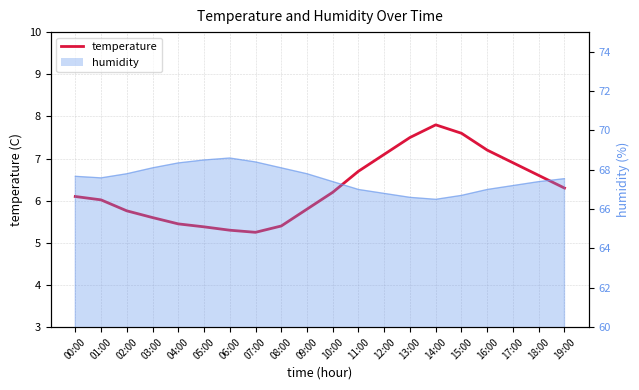

Reading left to right, transcribe all the data shown in this chart.

00:00=6.1	01:00=6.0	02:00=5.8	03:00=5.6	04:00=5.5	05:00=5.4	06:00=5.3	07:00=5.2	08:00=5.4	09:00=5.8	10:00=6.2	11:00=6.7	12:00=7.1	13:00=7.5	14:00=7.8	15:00=7.6	16:00=7.2	17:00=6.9	18:00=6.6	19:00=6.3